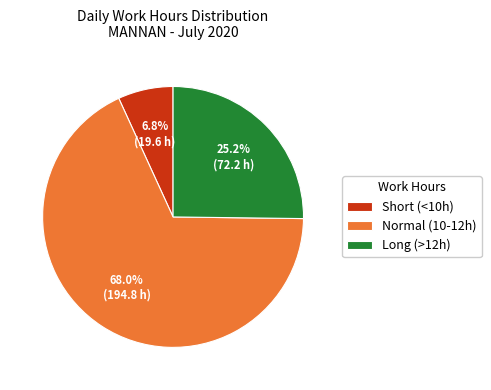

Does any single category account for the majority?

Yes